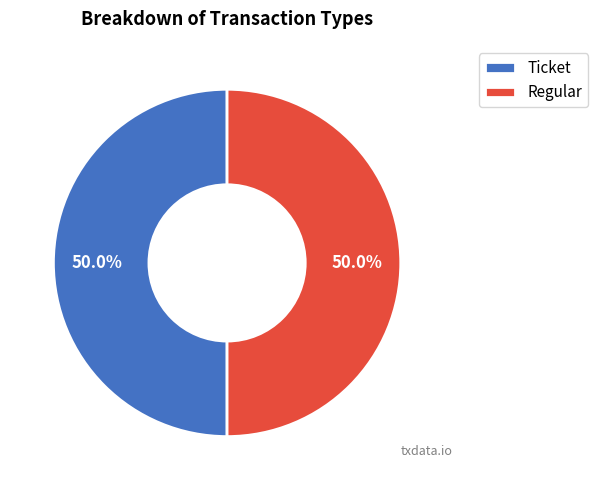

Is the sum of Regular and Ticket greater than half?

Yes